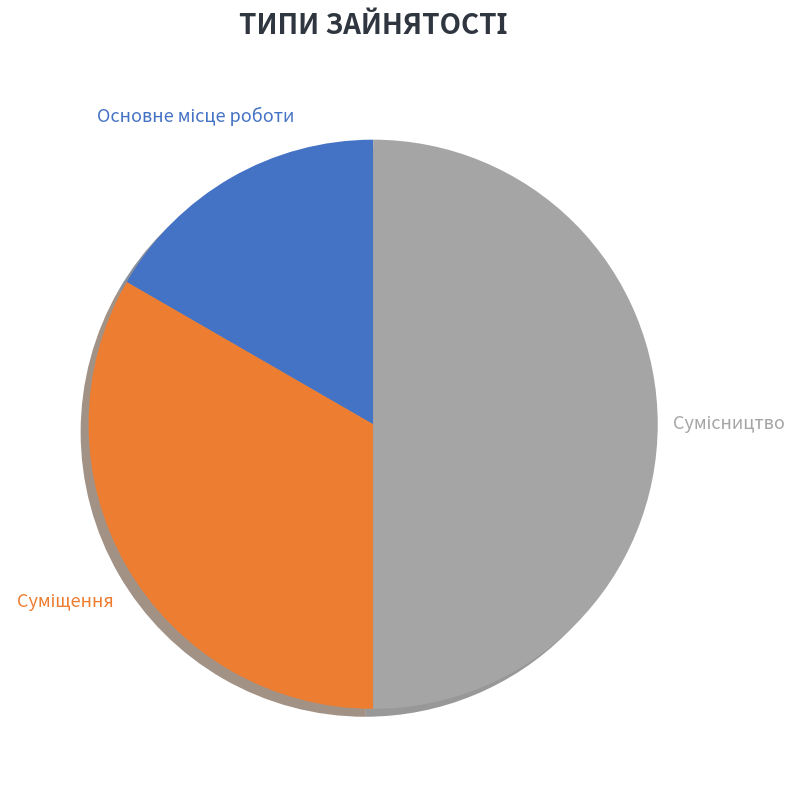

To the nearest percent, what is the average slice percentage?

33%